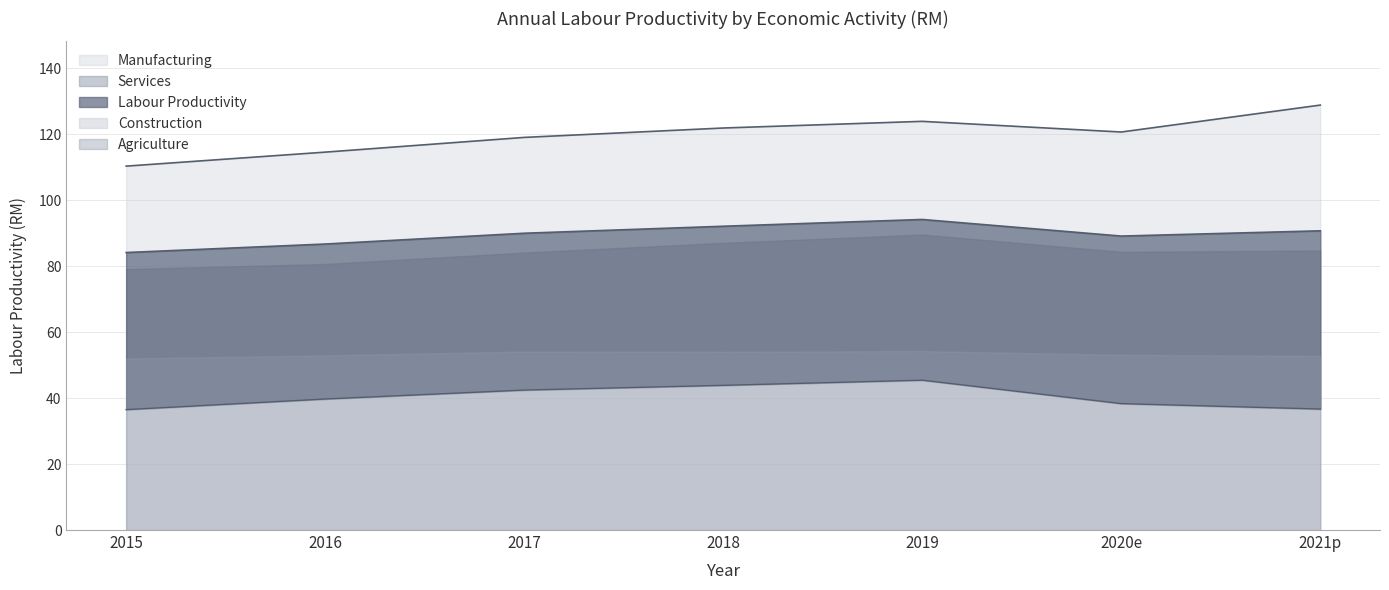

What position from the right is 2020e?

2